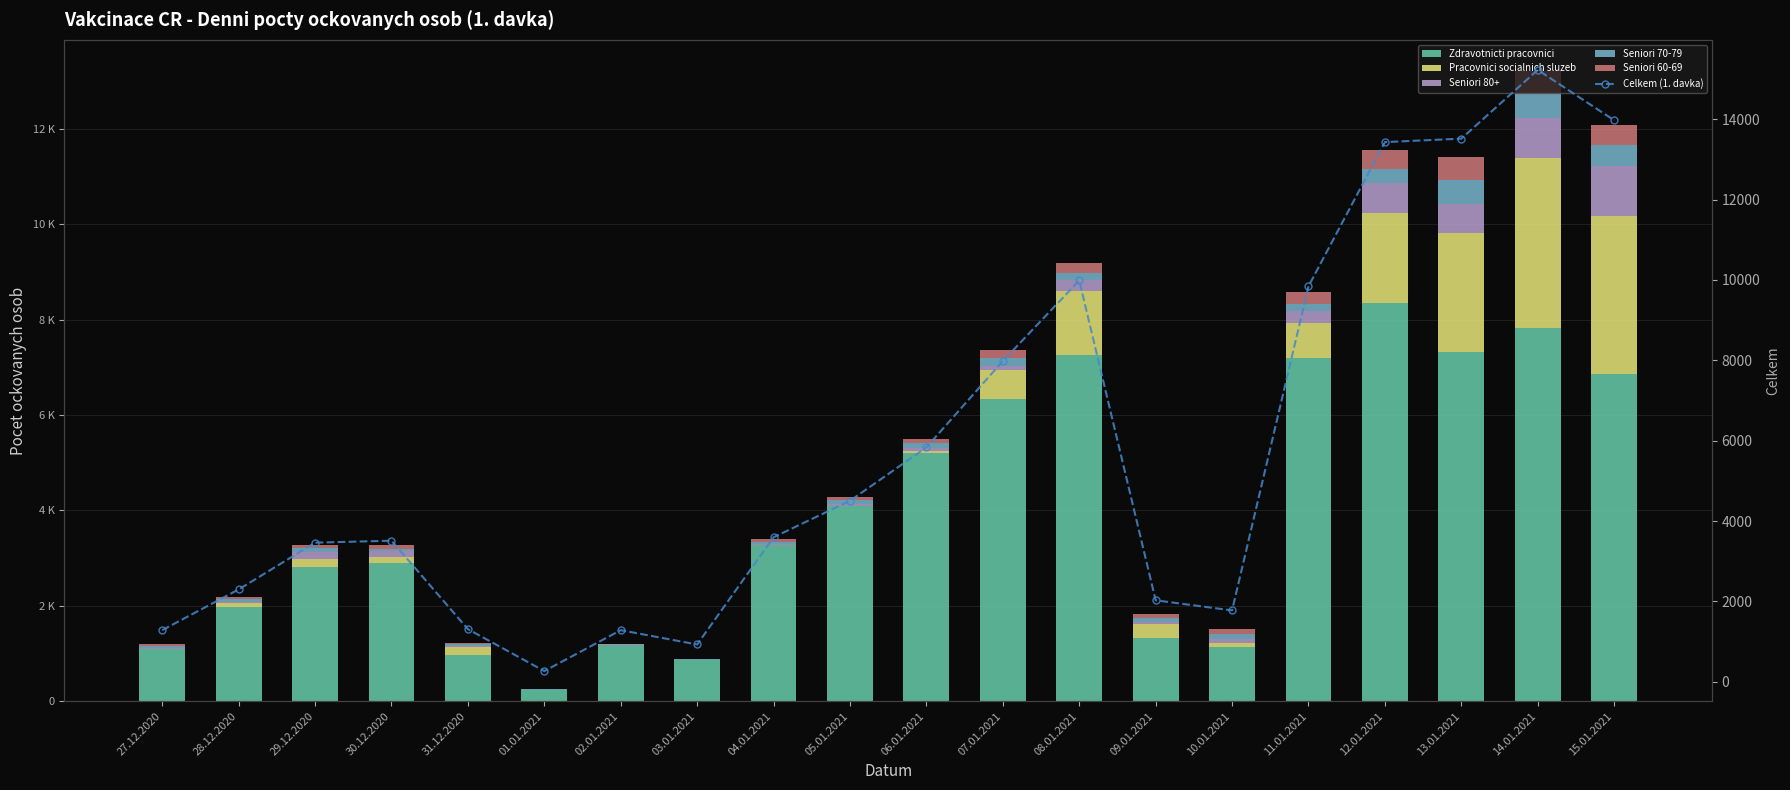

What is the sum of the Zdravotnicti pracovnici values at 02.01.2021 and 09.01.2021?

2503